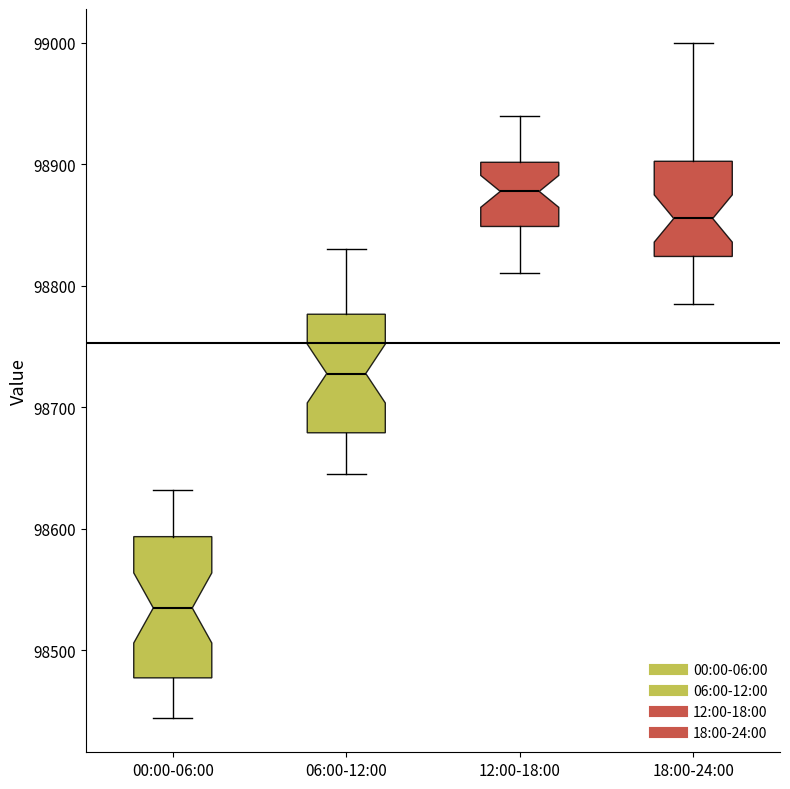

Reading left to right, transcribe this box plot: for each box, give where its median line is, the range the box spans, and where its two whiskers end, as read against the y-axis. The values are not printed on the chart, so give them approximately, as read against the axis.

00:00-06:00: median 98530, box 98480 to 98590, whiskers 98440 to 98630
06:00-12:00: median 98730, box 98680 to 98780, whiskers 98650 to 98830
12:00-18:00: median 98880, box 98850 to 98900, whiskers 98810 to 98940
18:00-24:00: median 98860, box 98820 to 98900, whiskers 98790 to 99000